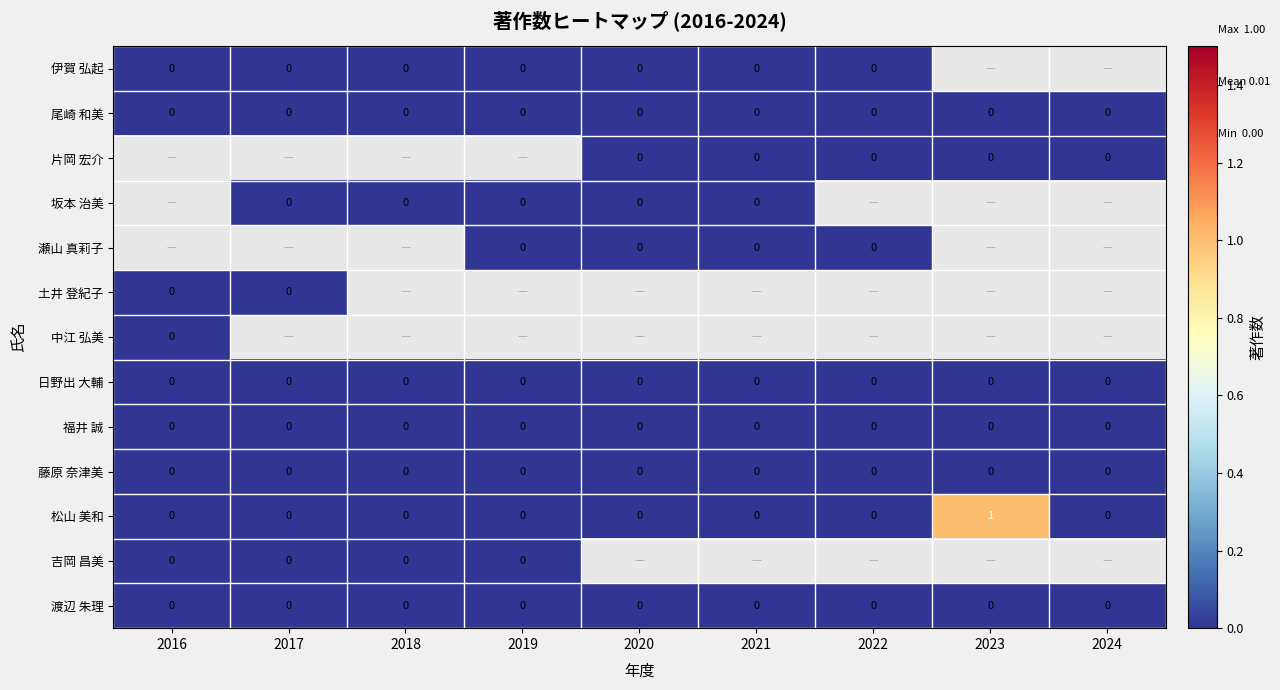

What is the maximum value shown in the chart?

1.0